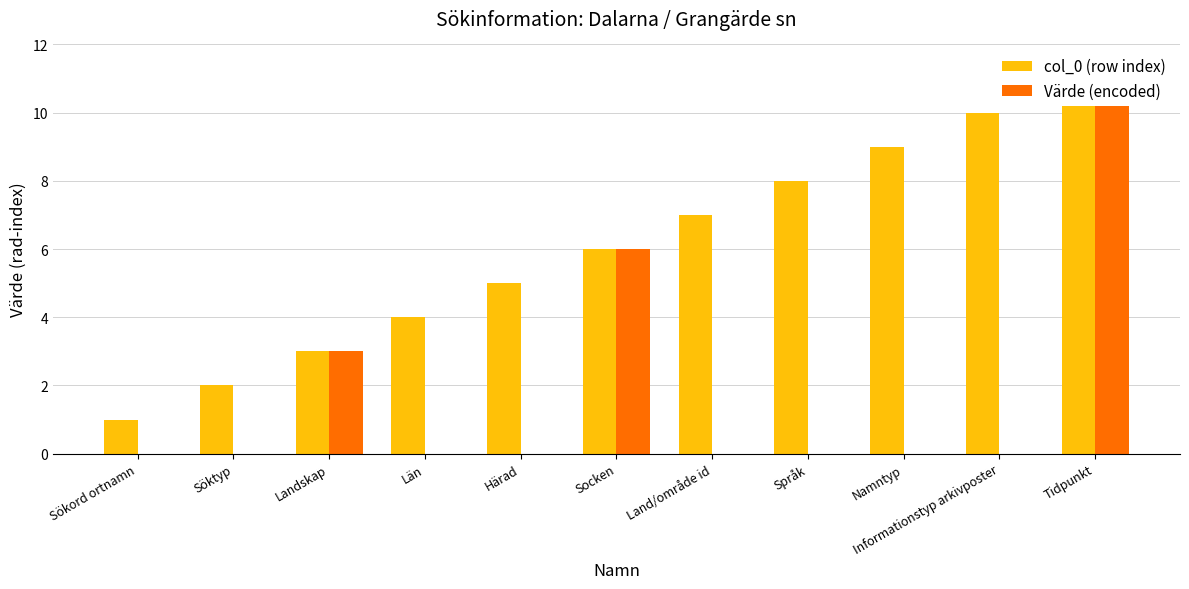

Is the value of Värde (encoded) at Språk greater than the value of col_0 (row index) at Informationstyp arkivposter?

No